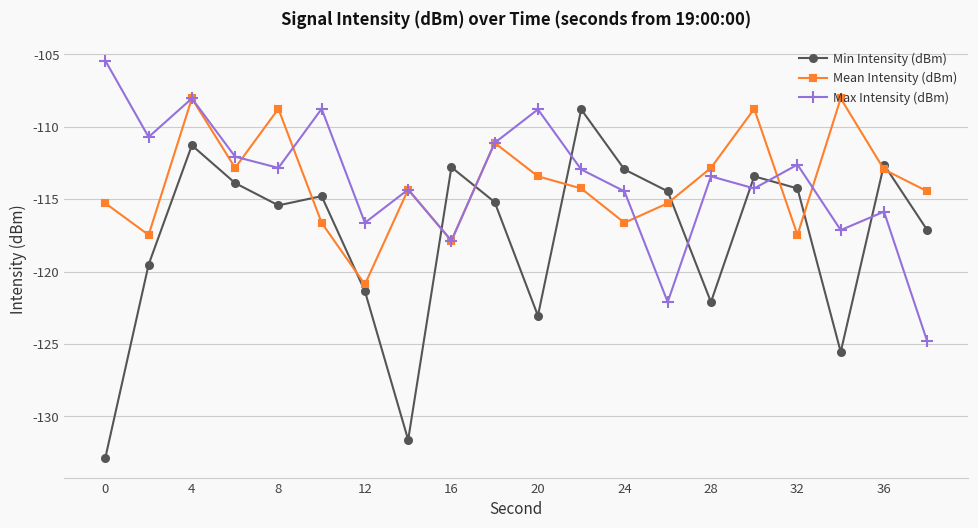

What is the difference between the maximum and second lowest values in the Mean Intensity (dBm) series?

9.8